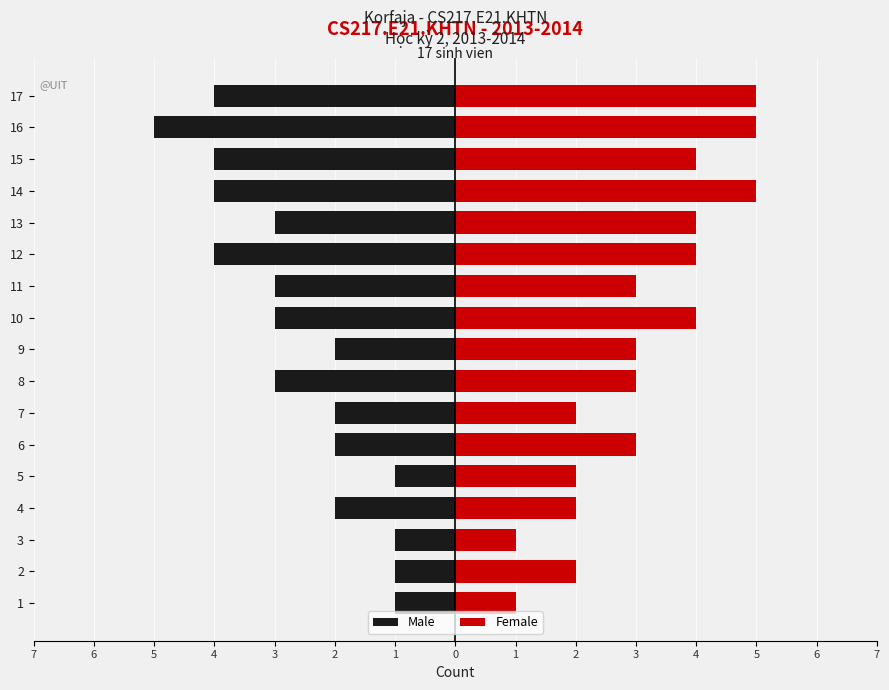

Rank the series by their average value, from highest to lowest.

Female, Male